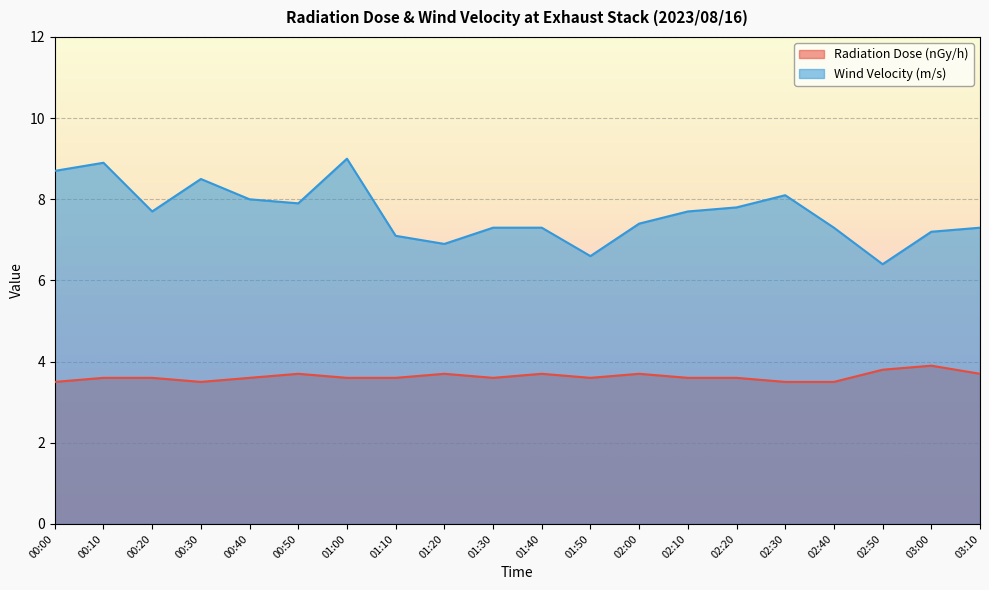

Count the Radiation Dose (nGy/h) values in the range 3 to 4.

20